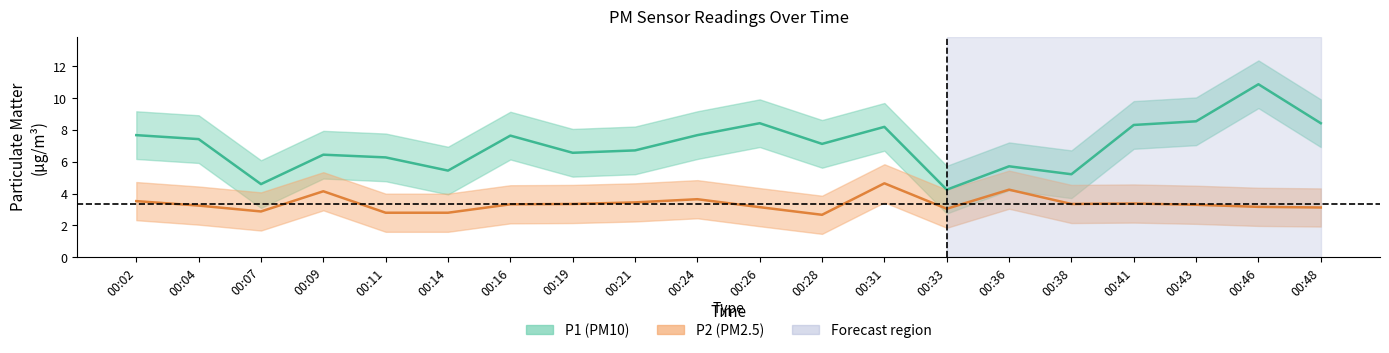

Which series has the largest total across all categories?

P1